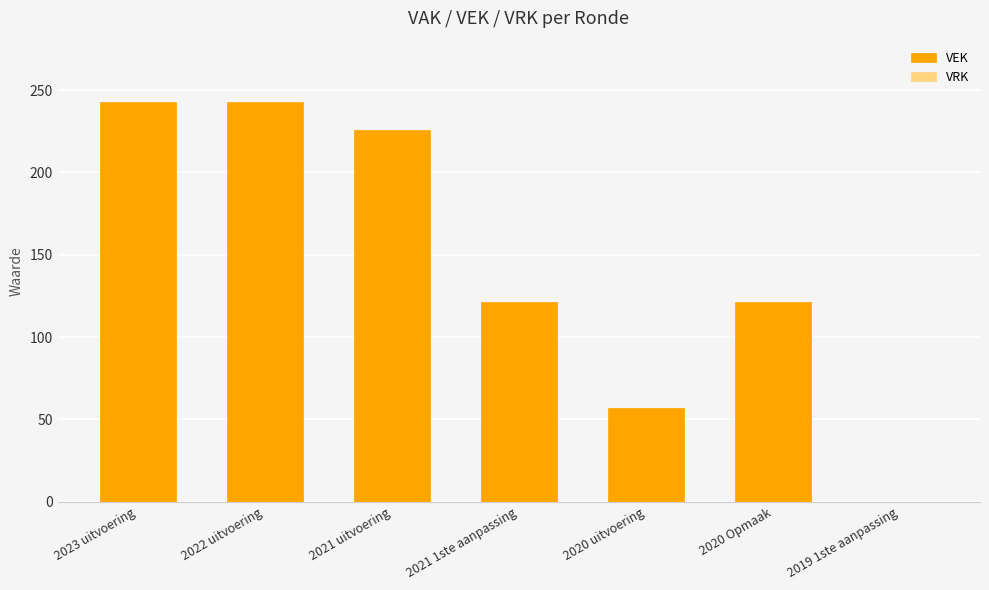

Which has a higher value, 2021 1ste aanpassing or 2021 uitvoering?

2021 uitvoering